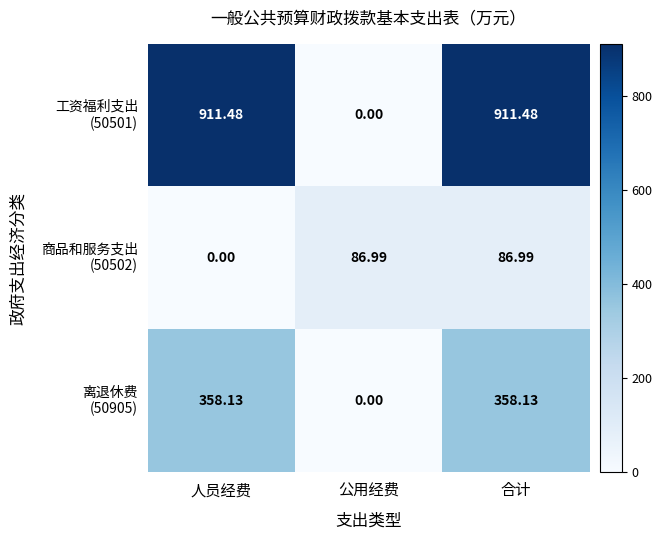

At which category is the sum across all series the highest?

合计